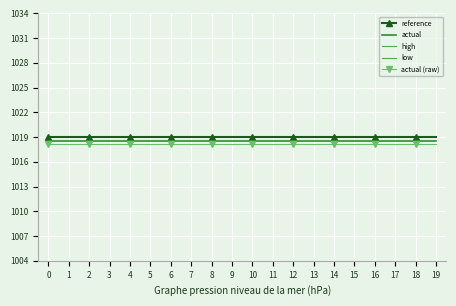

What is the value of the reference point at the 8th from the left?

1019.0